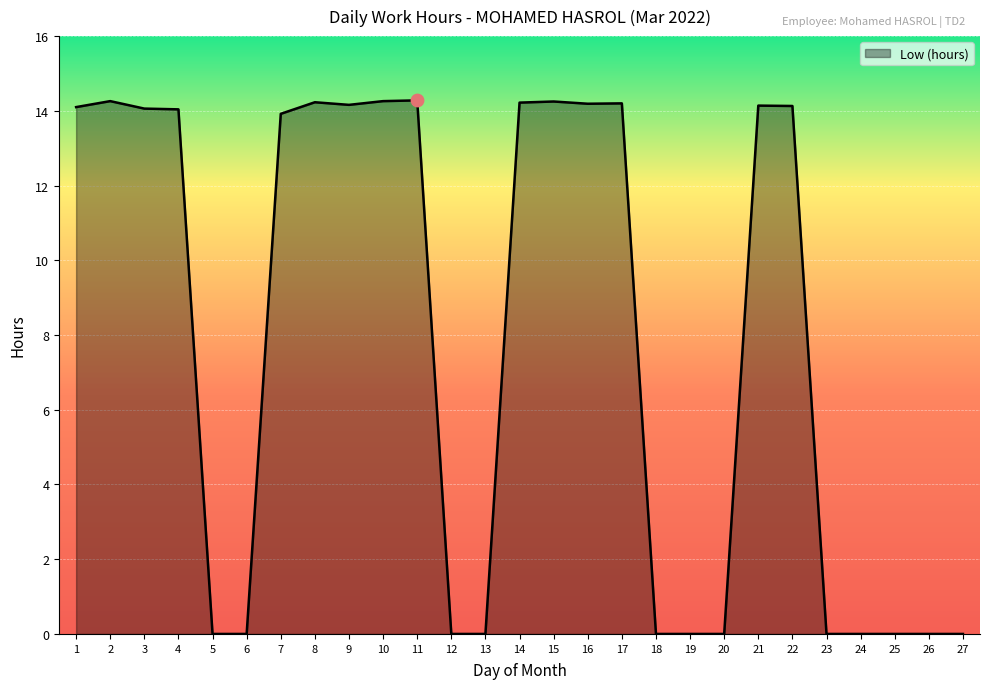

What is the ratio of the value at 7 to the value at 22?

1.0